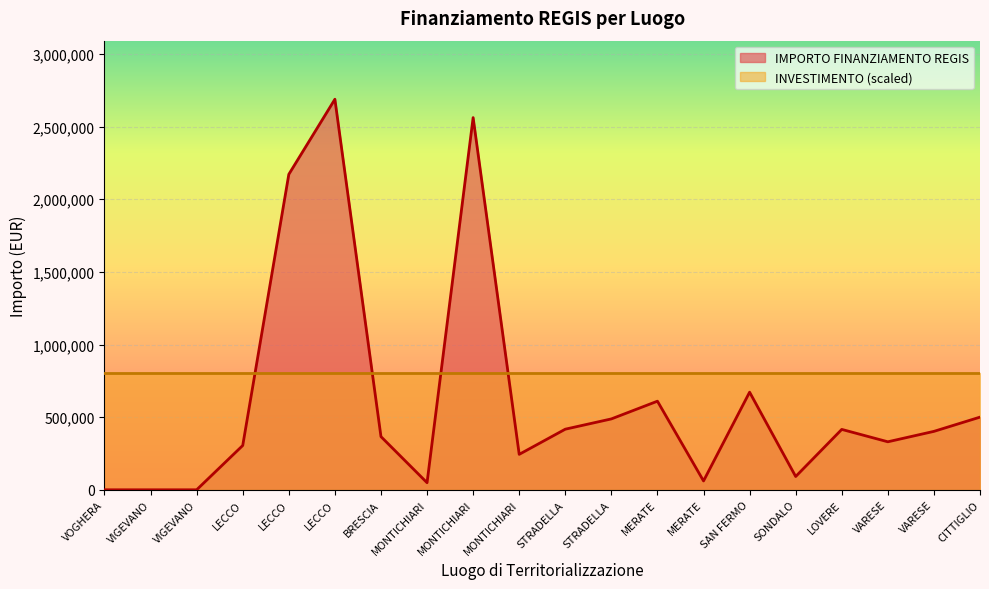

Does the chart display data point markers on the line(s)?

No